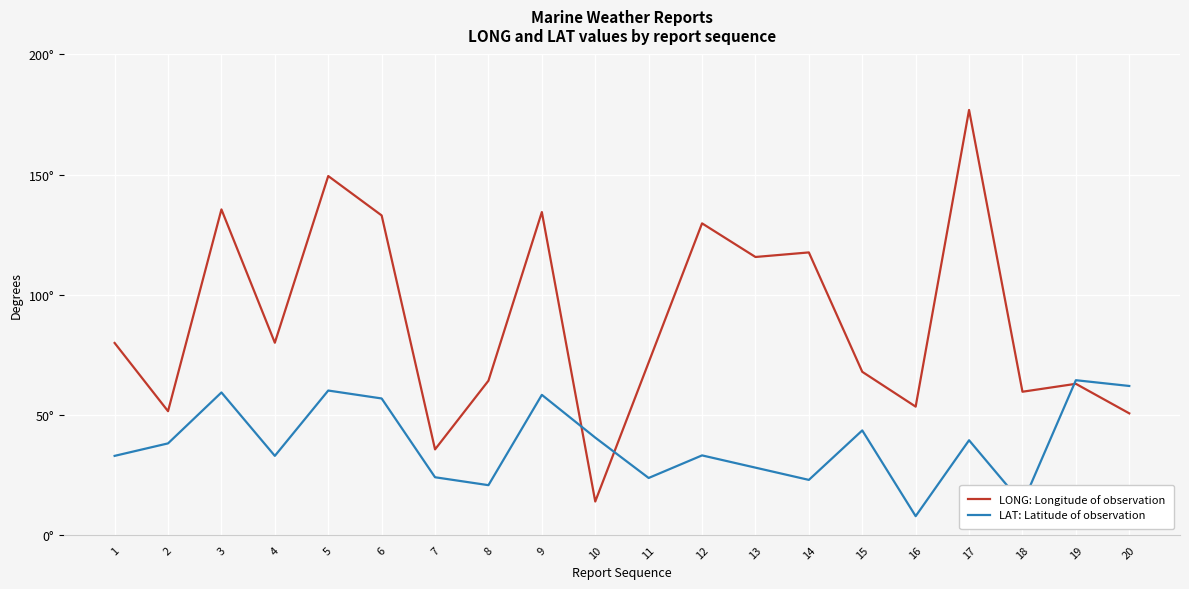

What is the maximum value for LONG: Longitude of observation?

176.9